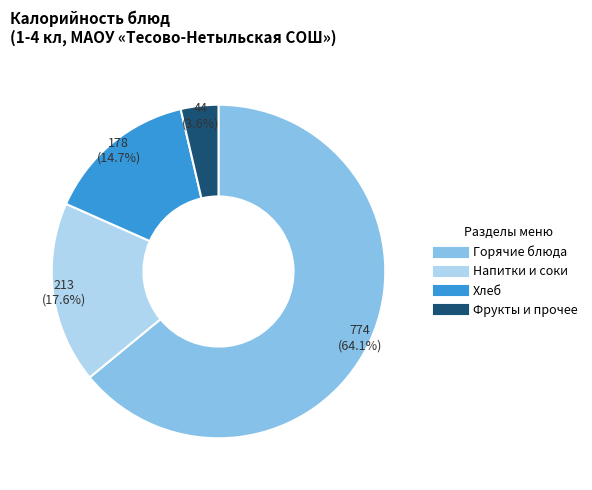

Is there a majority slice in this chart?

Yes